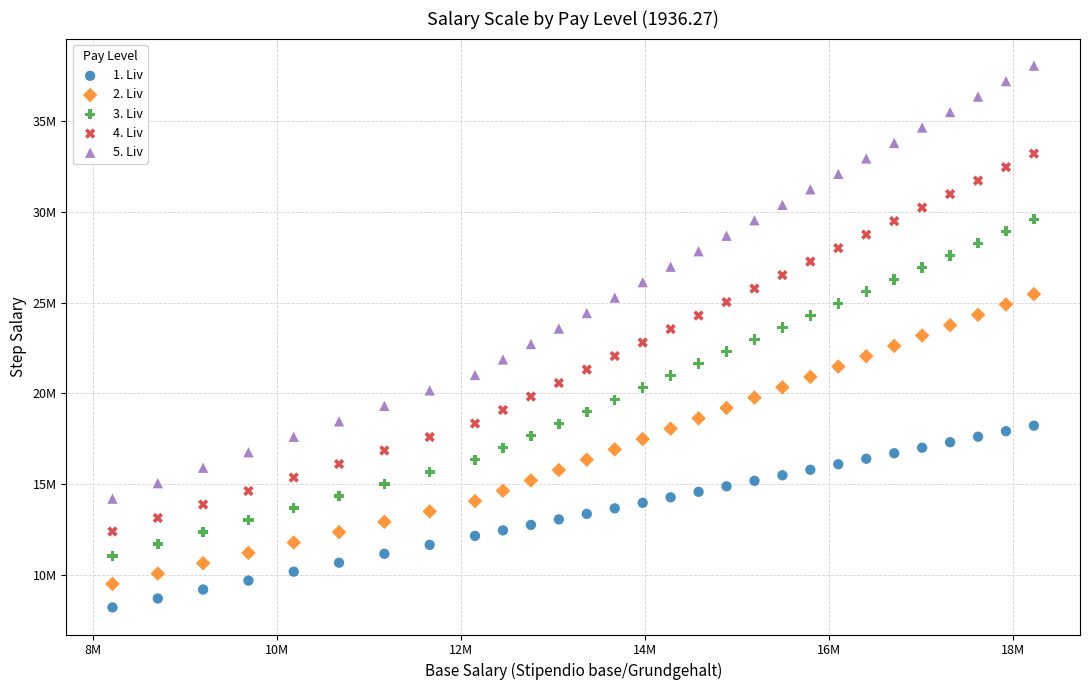

What are all the series names shown in the legend?

1. Liv, 2. Liv, 3. Liv, 4. Liv, 5. Liv